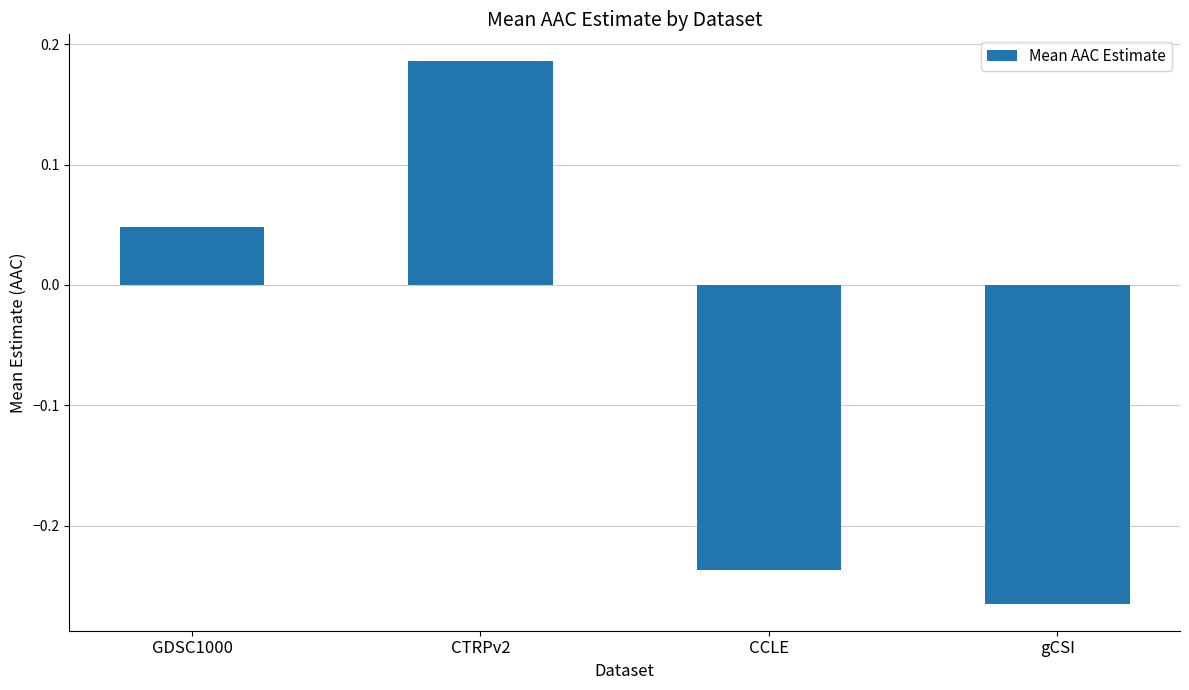

Rank the categories by value from lowest to highest.

gCSI, CCLE, GDSC1000, CTRPv2